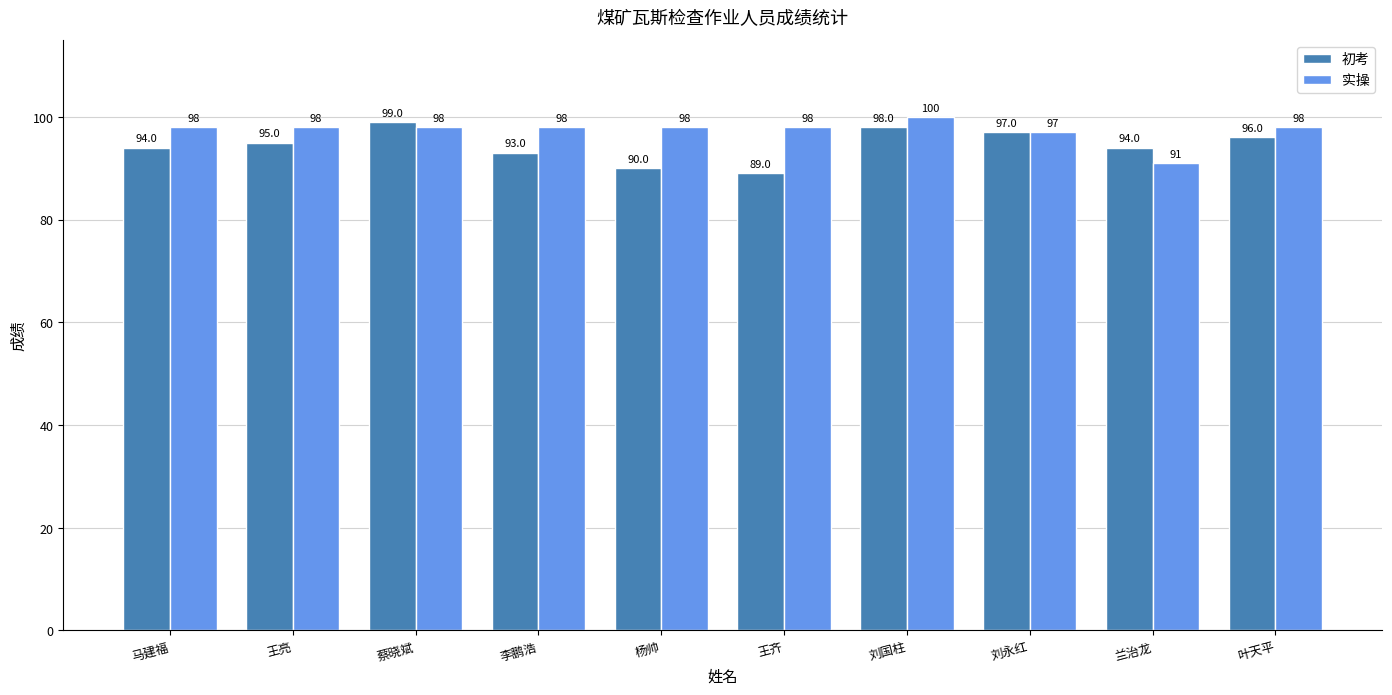

The 初考 series shows 172 at 刘永红. True or false?

False